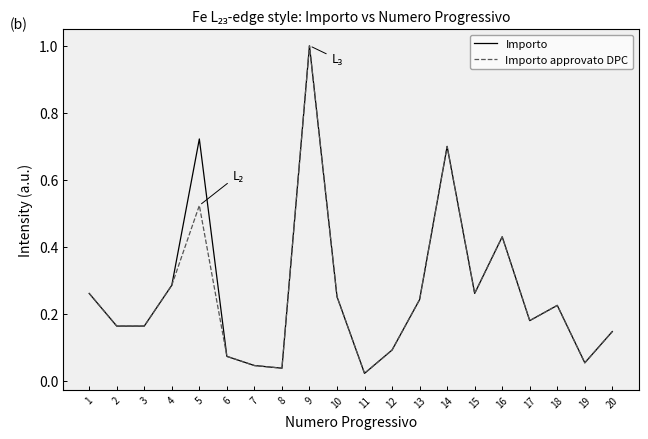

Is the value of Importo at 3 greater than the value of Importo approvato DPC at 8?

Yes